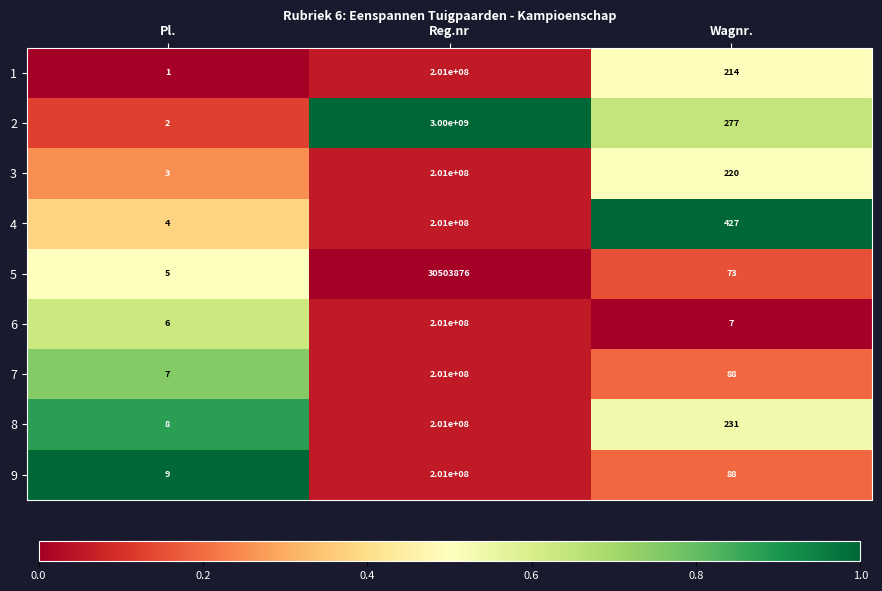

What is the difference between the highest and lowest values at Wagnr.?

420